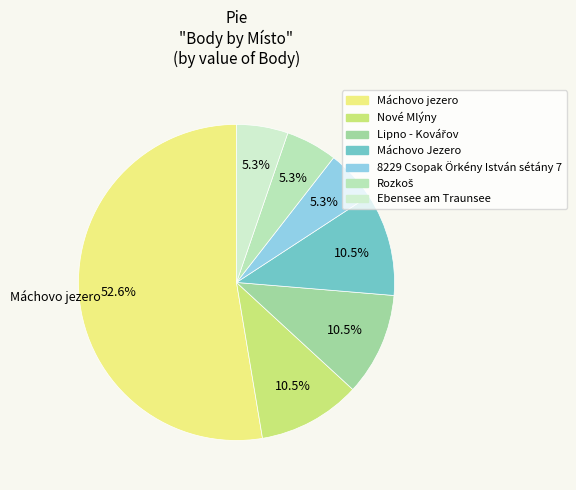

How many slices are in this pie chart?

7